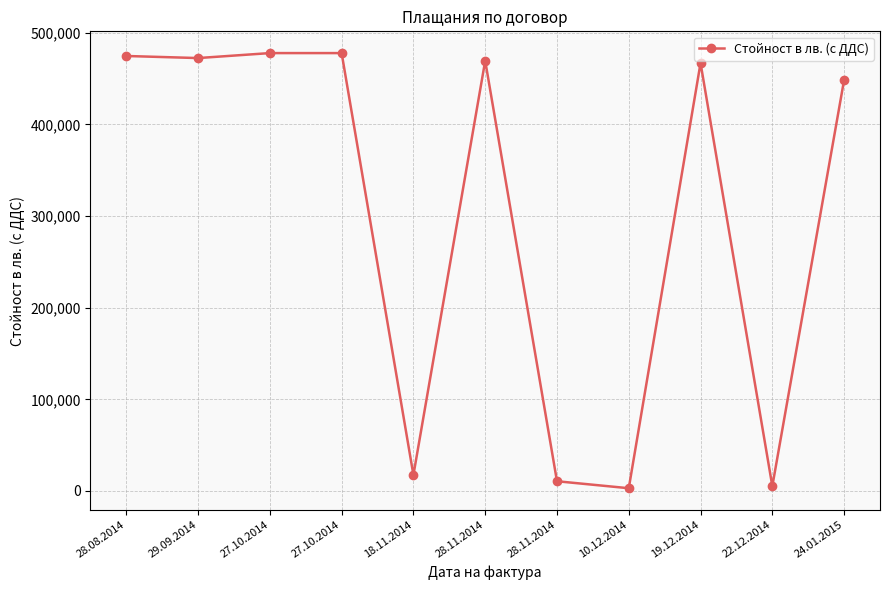

What is the sum of all values?

3323186.9